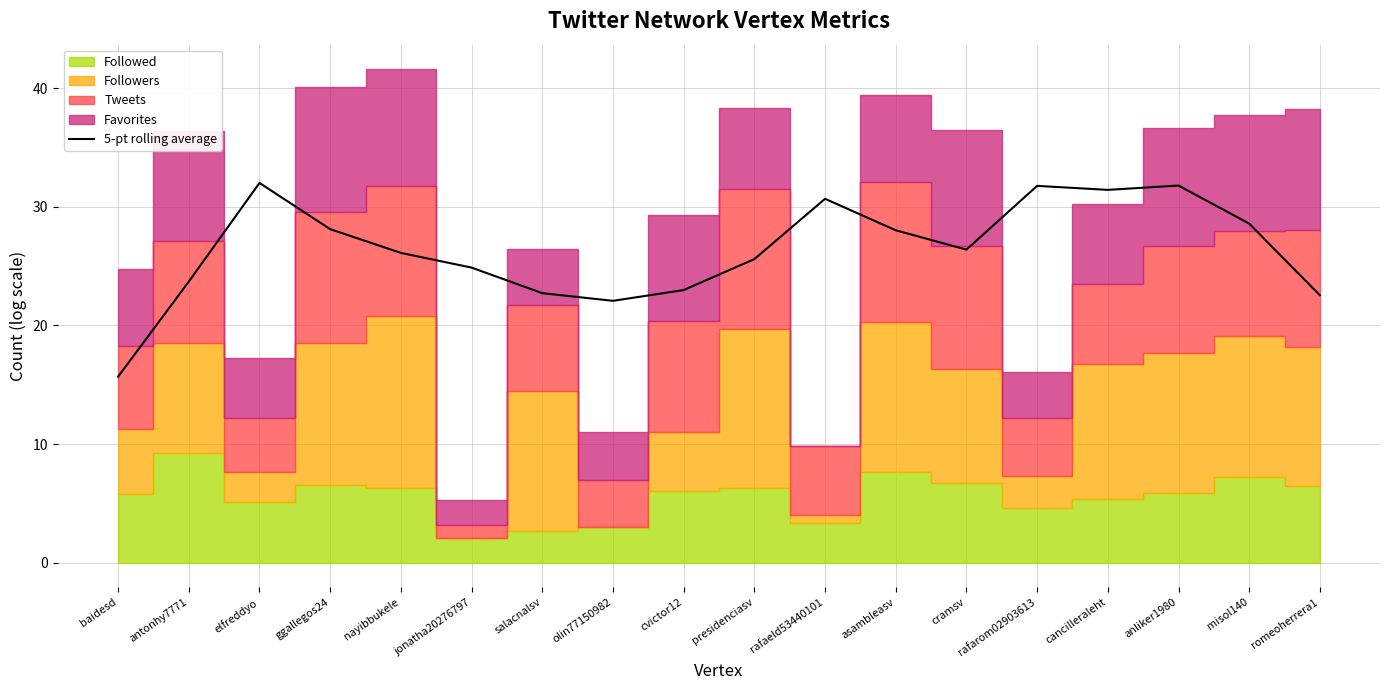

Between antonhy7771 and ggallegos24, which is larger?

ggallegos24